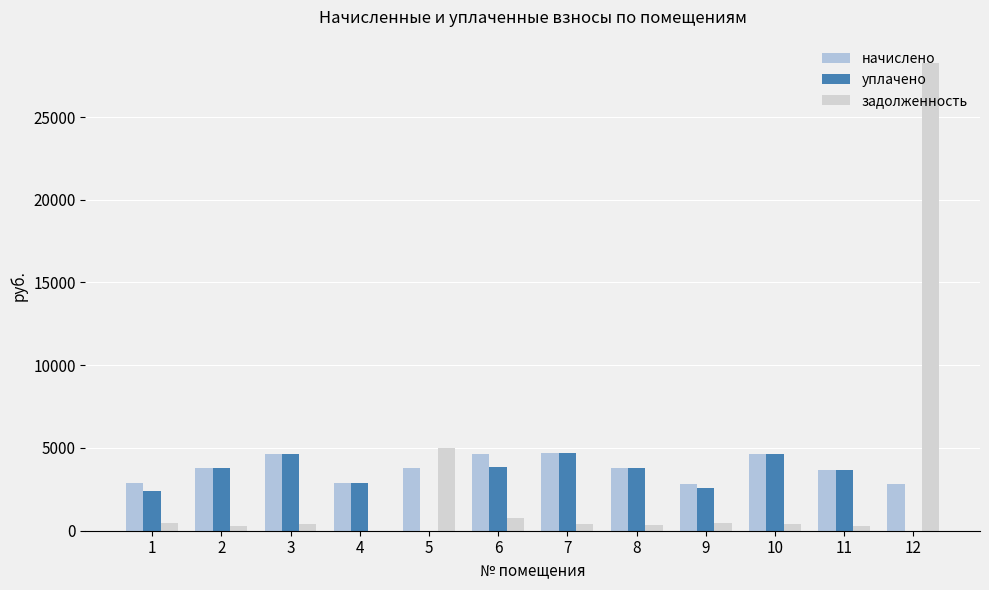

At how many categories does at least one series exceed 7385?

1